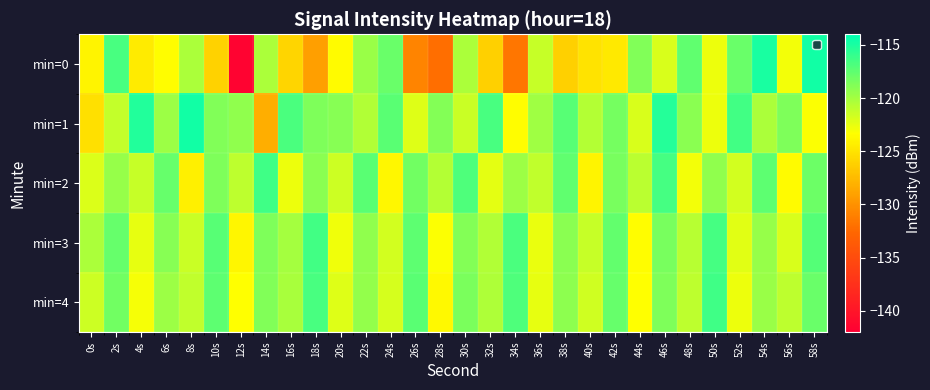

Which series has the largest range (max minus min)?

min=0